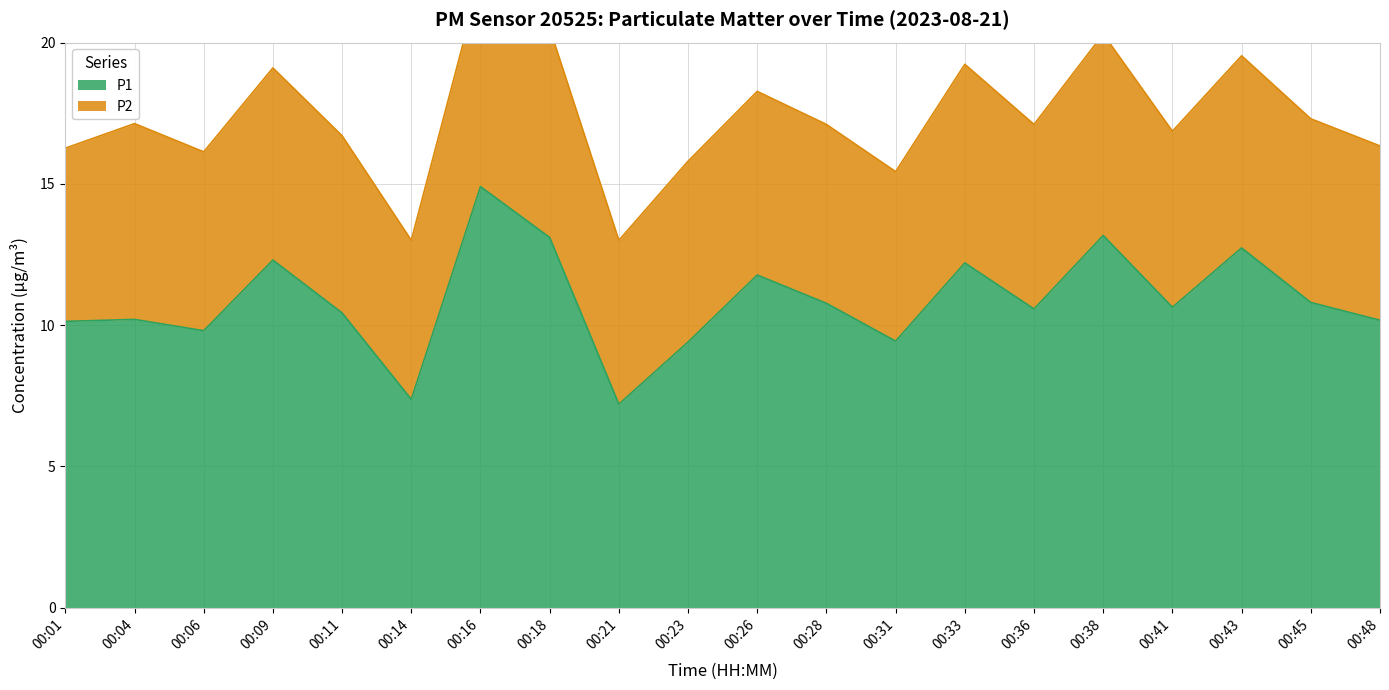

At which category does the data reach its first local peak?

00:04